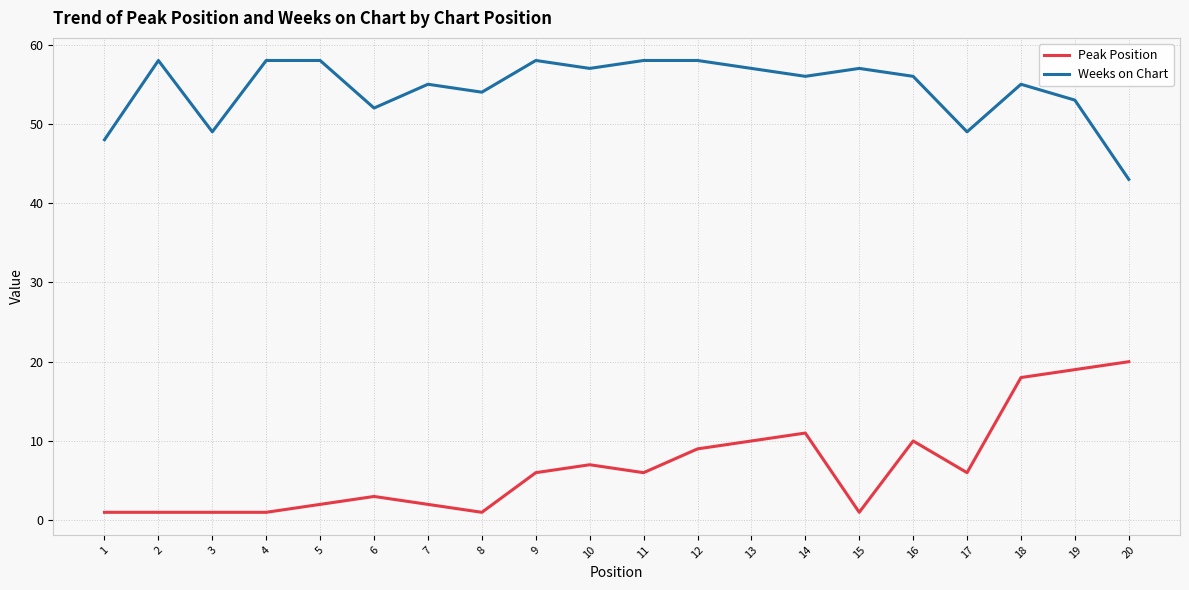

True or false: Weeks on Chart and Peak Position cross at least once.

False